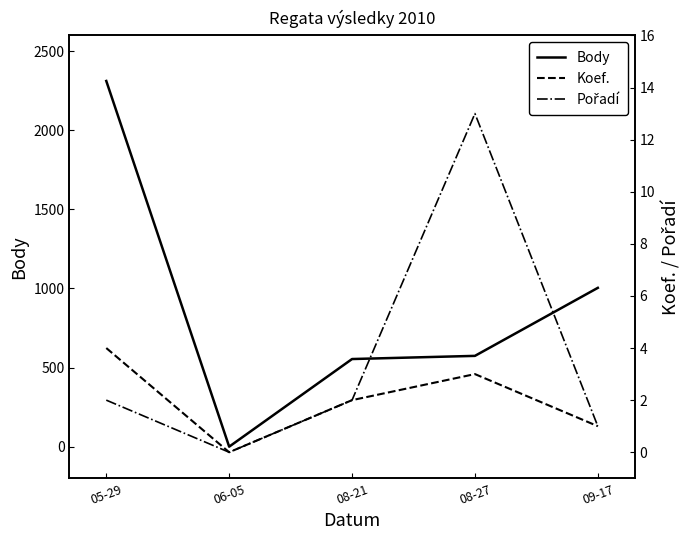

Which category has the lowest value in the Body series?

06-05